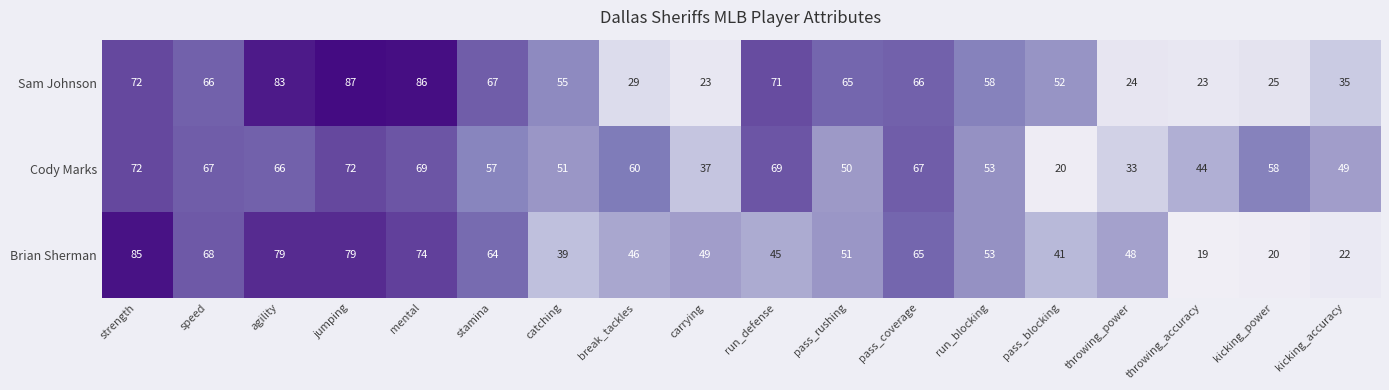

At which label does Sam Johnson first exceed 65?

strength